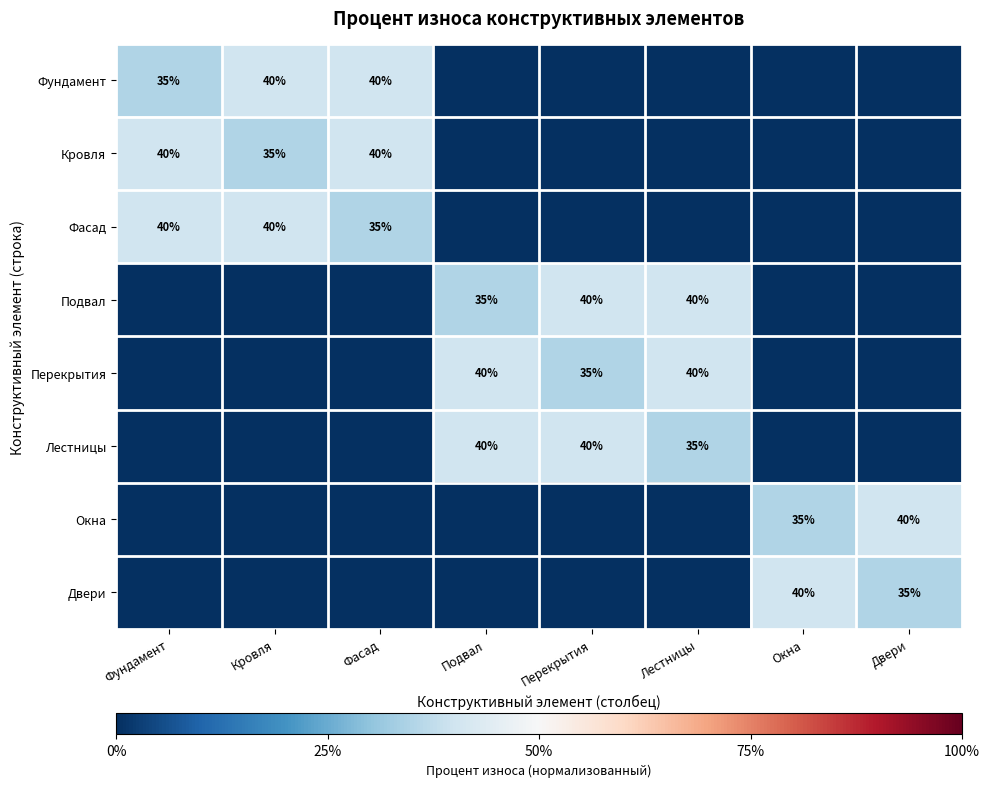

Which category has the highest value across all series?

Кровля